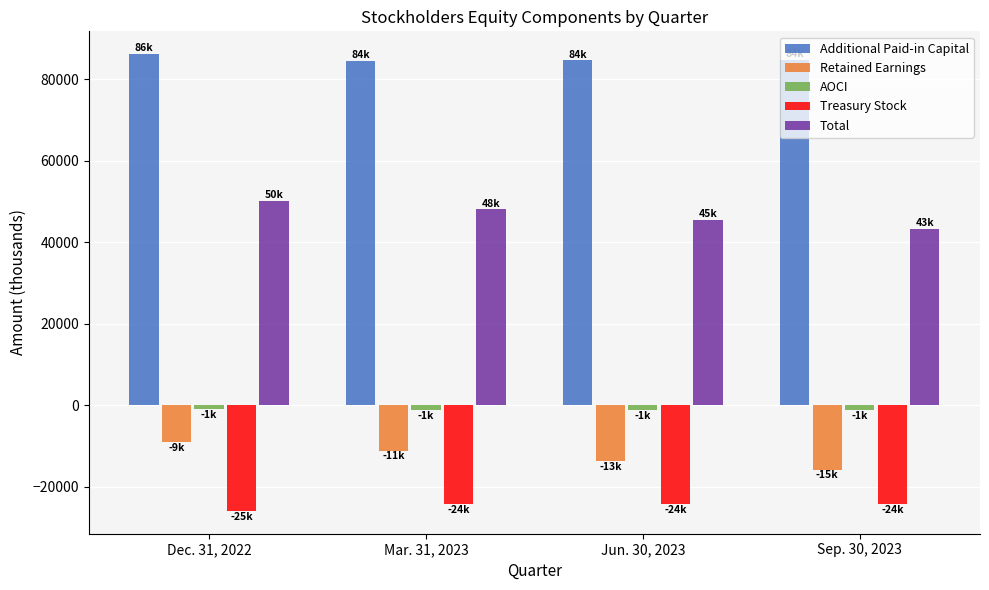

How many data points in Treasury Stock are less than -24275?

2